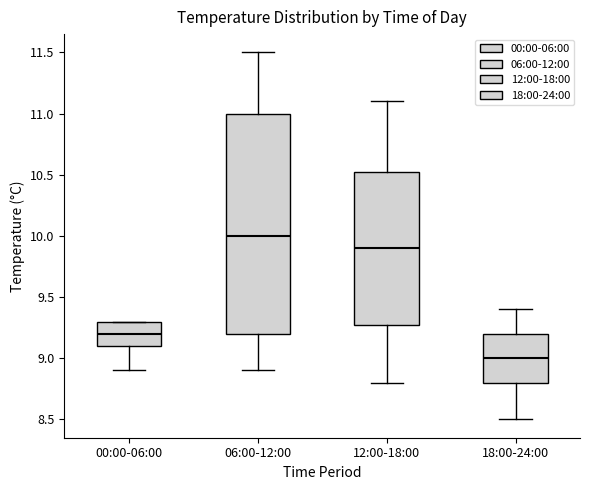

Which box is the tallest, from its lower edge to its upper edge?

06:00-12:00